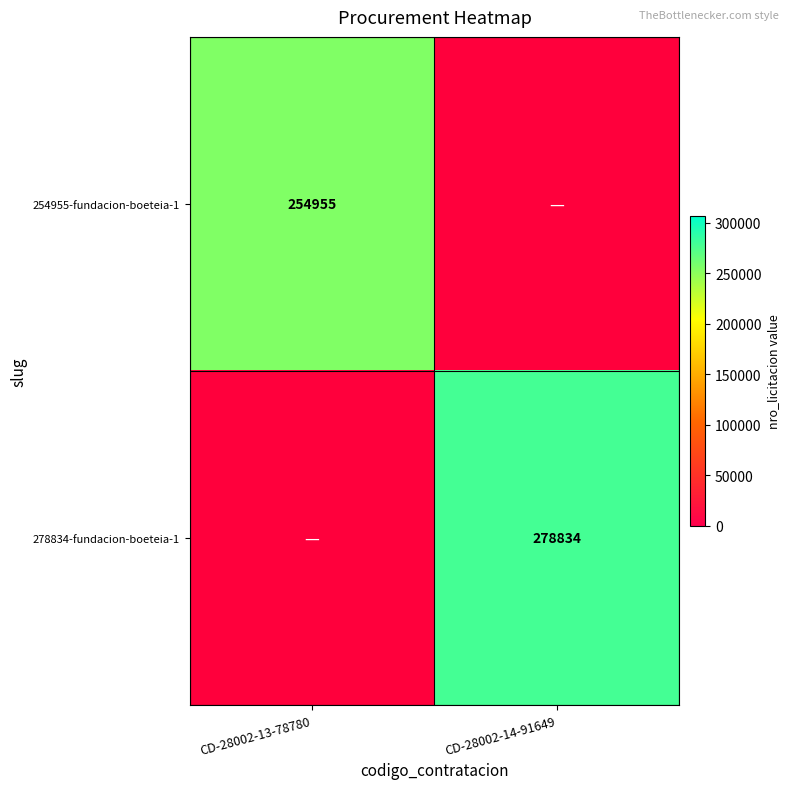

Between CD-28002-14-91649 and CD-28002-13-78780, which is larger?

CD-28002-13-78780